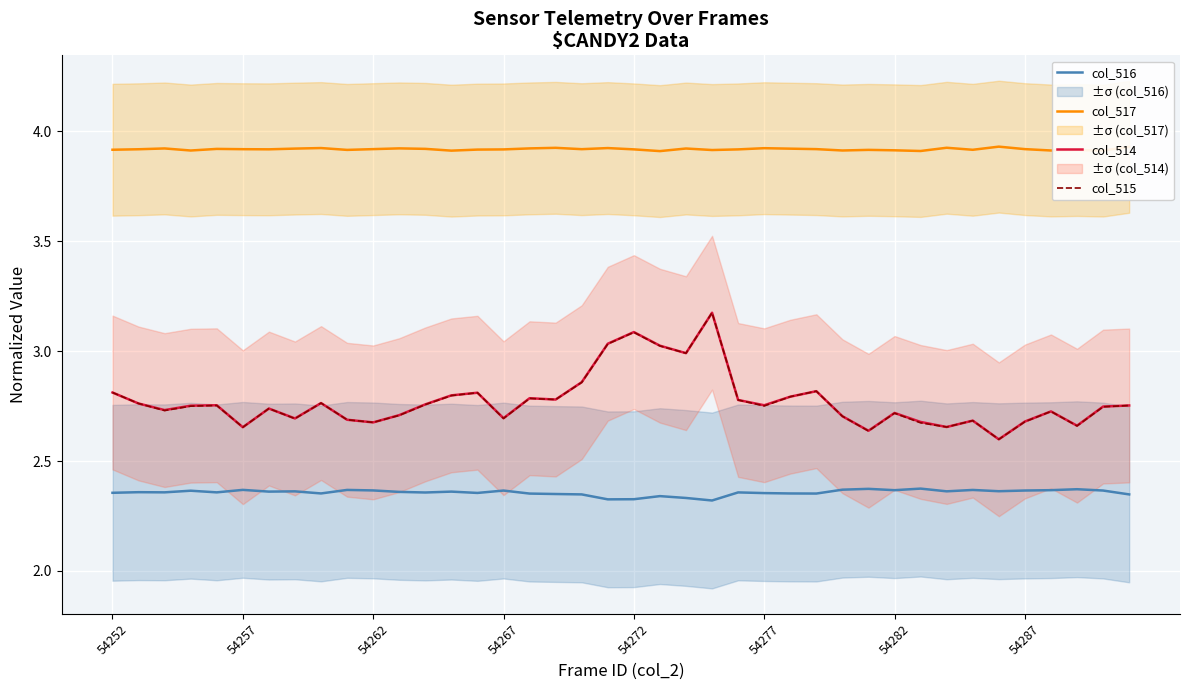

What is the difference between the maximum and minimum values in the col_515 series?

0.6